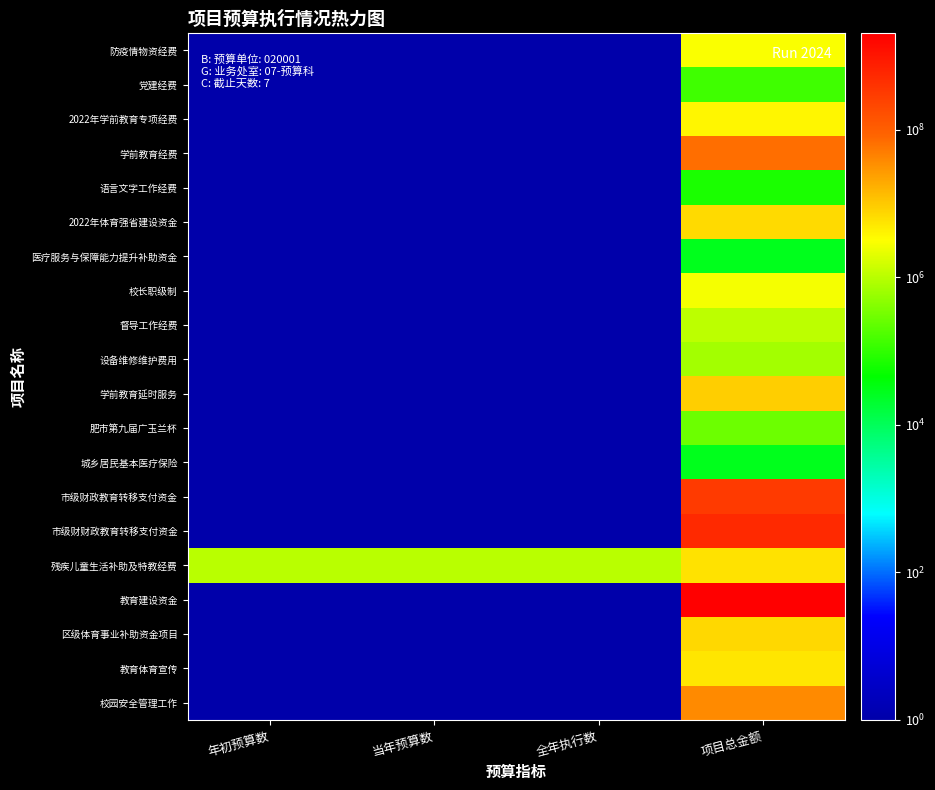

What is the spread (max minus min) of values at 当年预算数?

999999.9